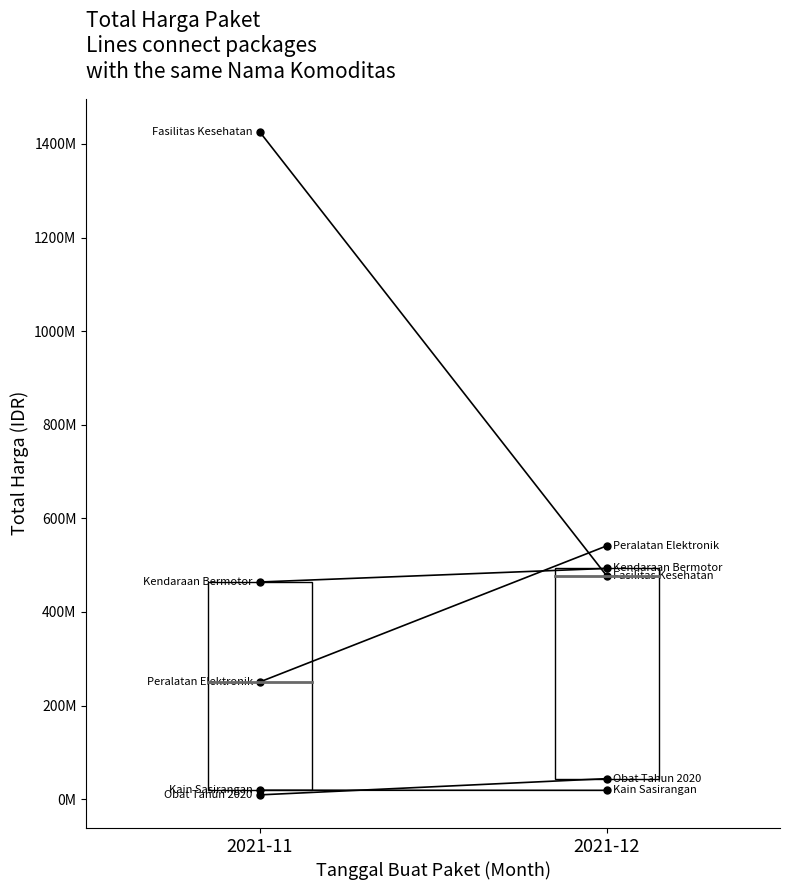

How many lines are shown in the chart?

5